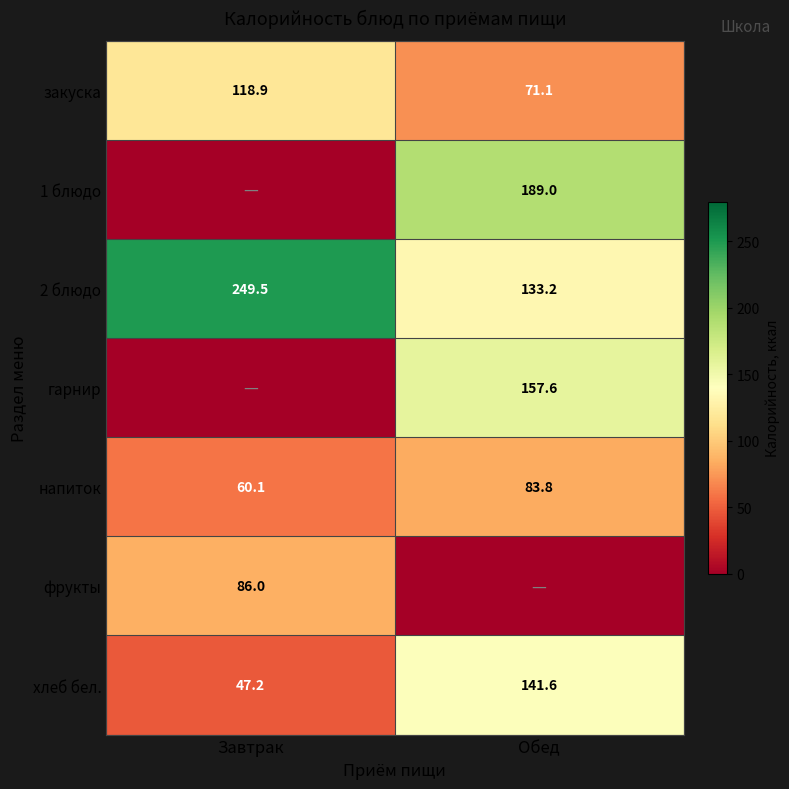

Read the хлеб бел. value at Завтрак.

47.2